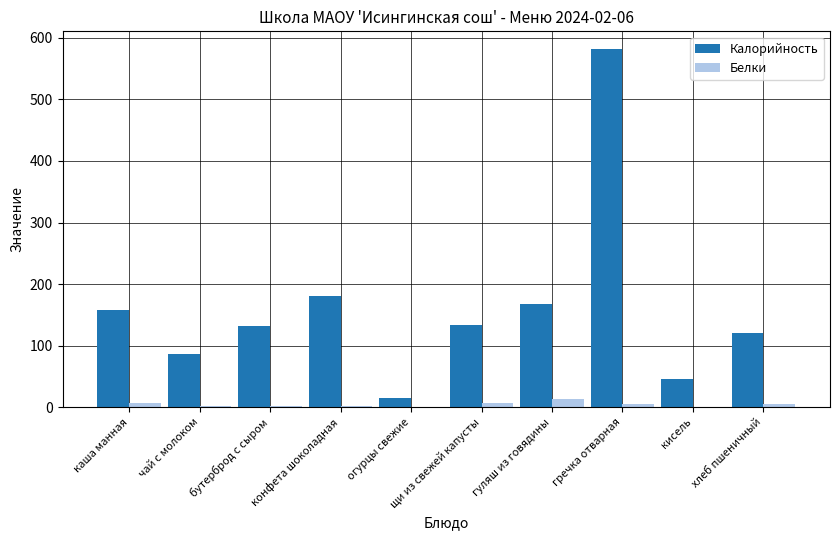

At which category is the sum across all series the highest?

гречка отварная